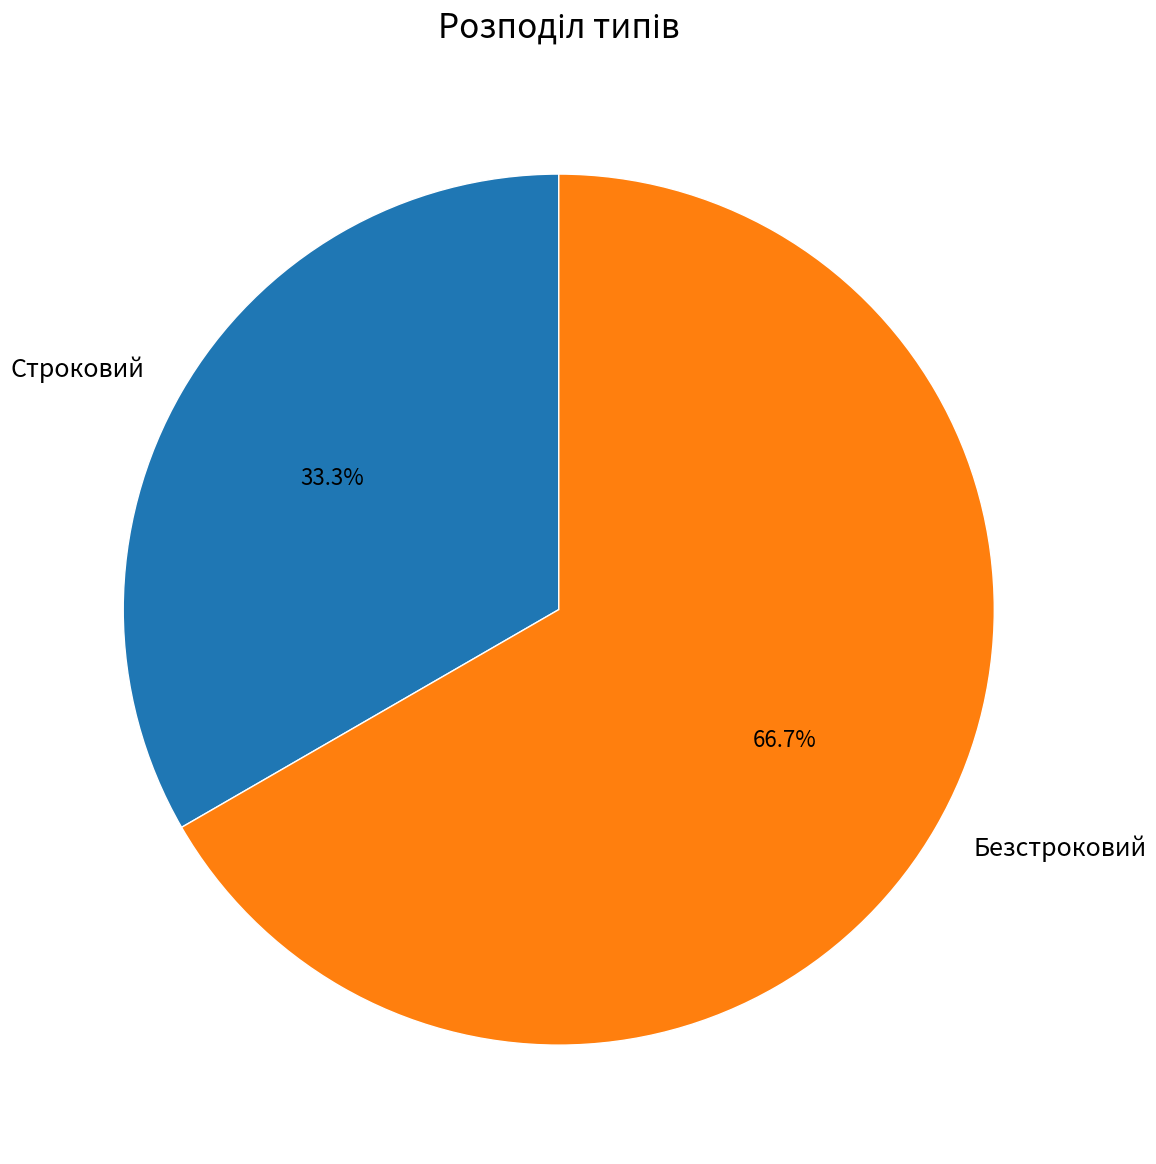

To the nearest percent, what is the combined percentage of Строковий and Безстроковий?

100%